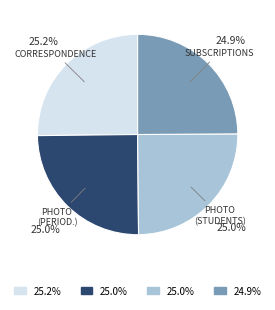

Is there any slice that represents more than half of the pie?

No